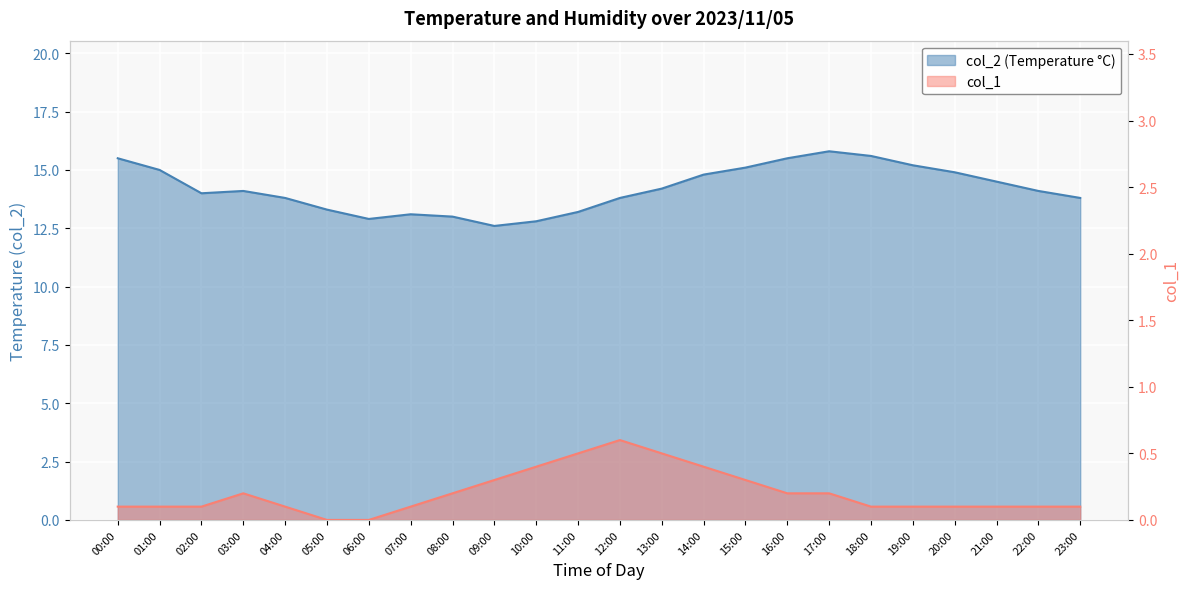

What value does the col_2 series have at 23:00?

13.8